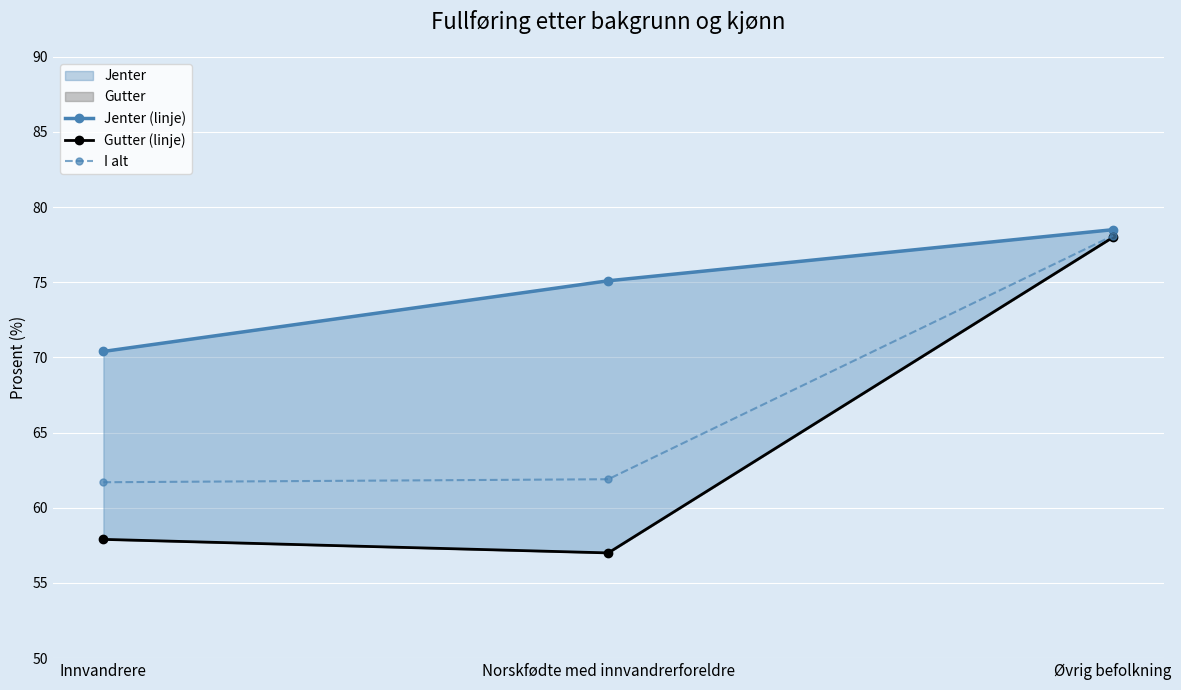

Reading right to left, what are all the values shown in this chart?

Jenter (linje): Øvrig befolkning=78.5	Norskfødte med innvandrerforeldre=75.1	Innvandrere=70.4
Gutter (linje): Øvrig befolkning=78.0	Norskfødte med innvandrerforeldre=57.0	Innvandrere=57.9
I alt: Øvrig befolkning=78.1	Norskfødte med innvandrerforeldre=61.9	Innvandrere=61.7